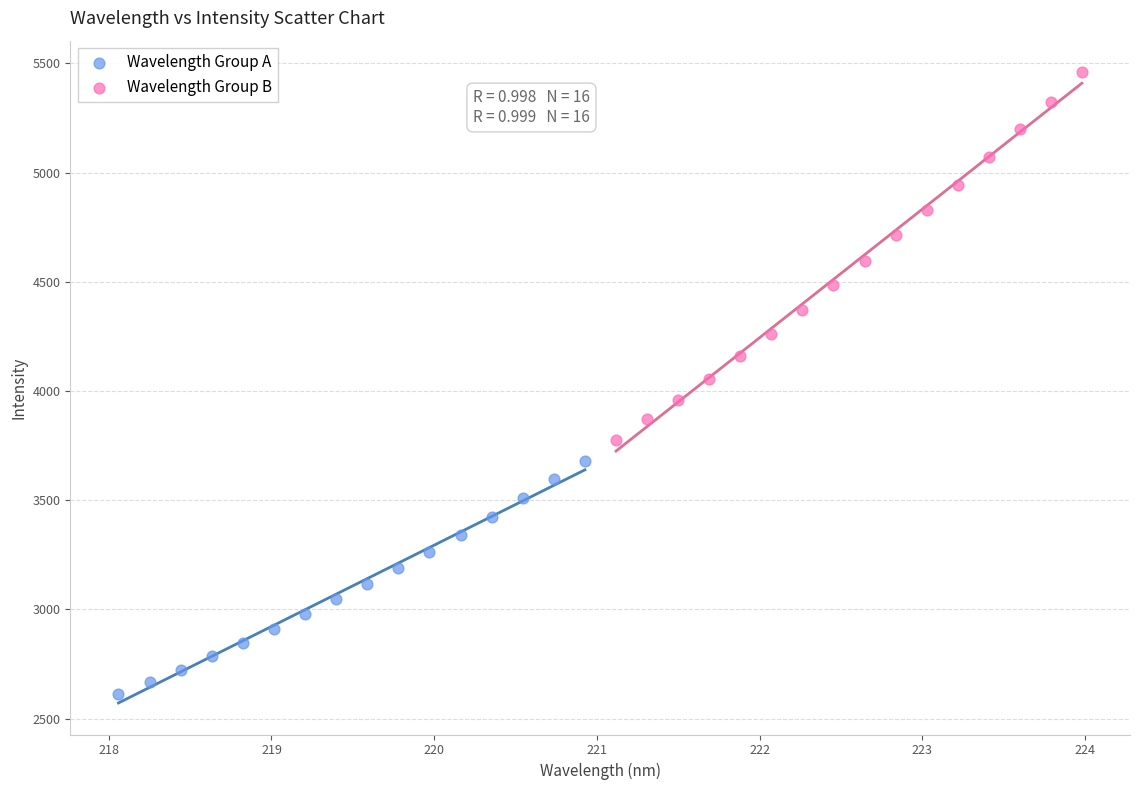

Which series reaches the maximum Y coordinate?

Wavelength Group B